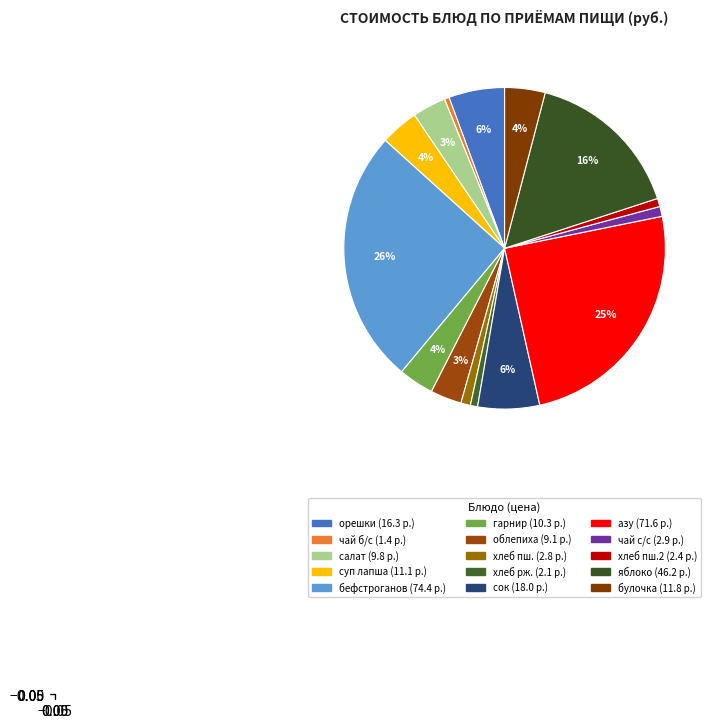

How many slices are in this pie chart?

15